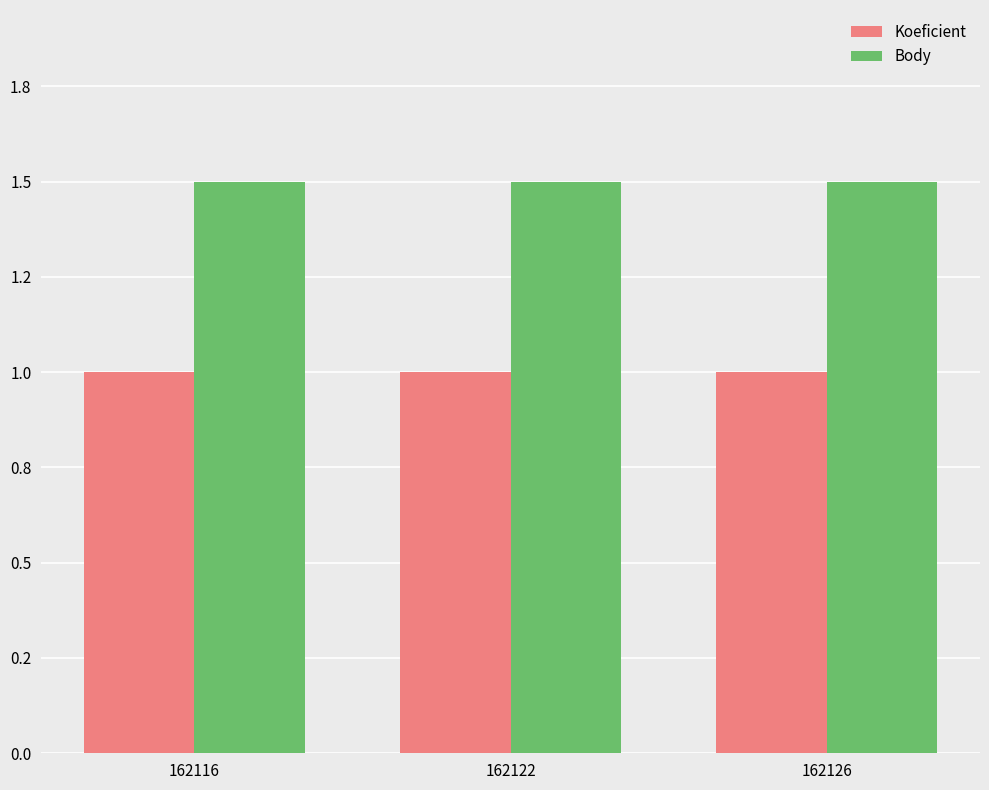

Reading right to left, list all the values displayed in this chart.

Koeficient: 1.0	1.0	1.0
Body: 1.5	1.5	1.5